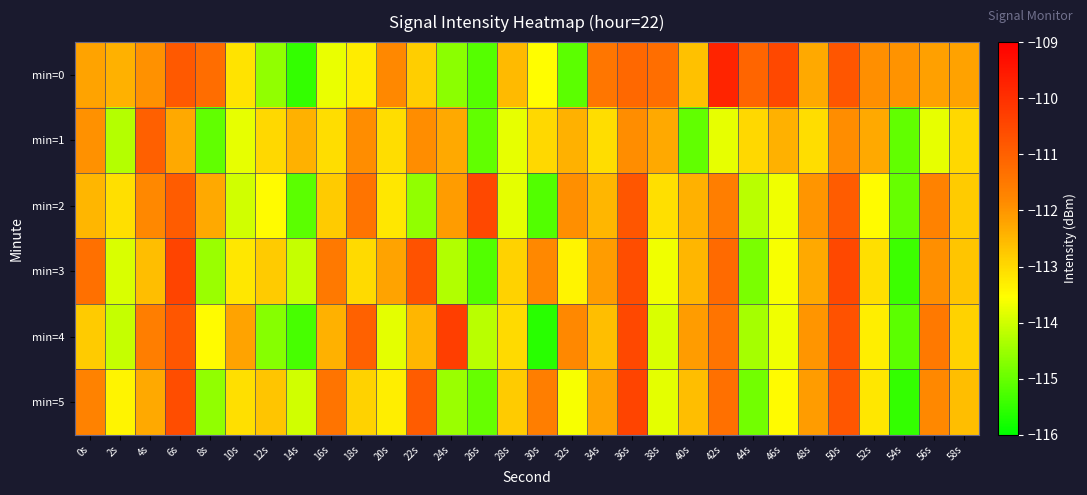

Which series has the largest range (max minus min)?

min=0